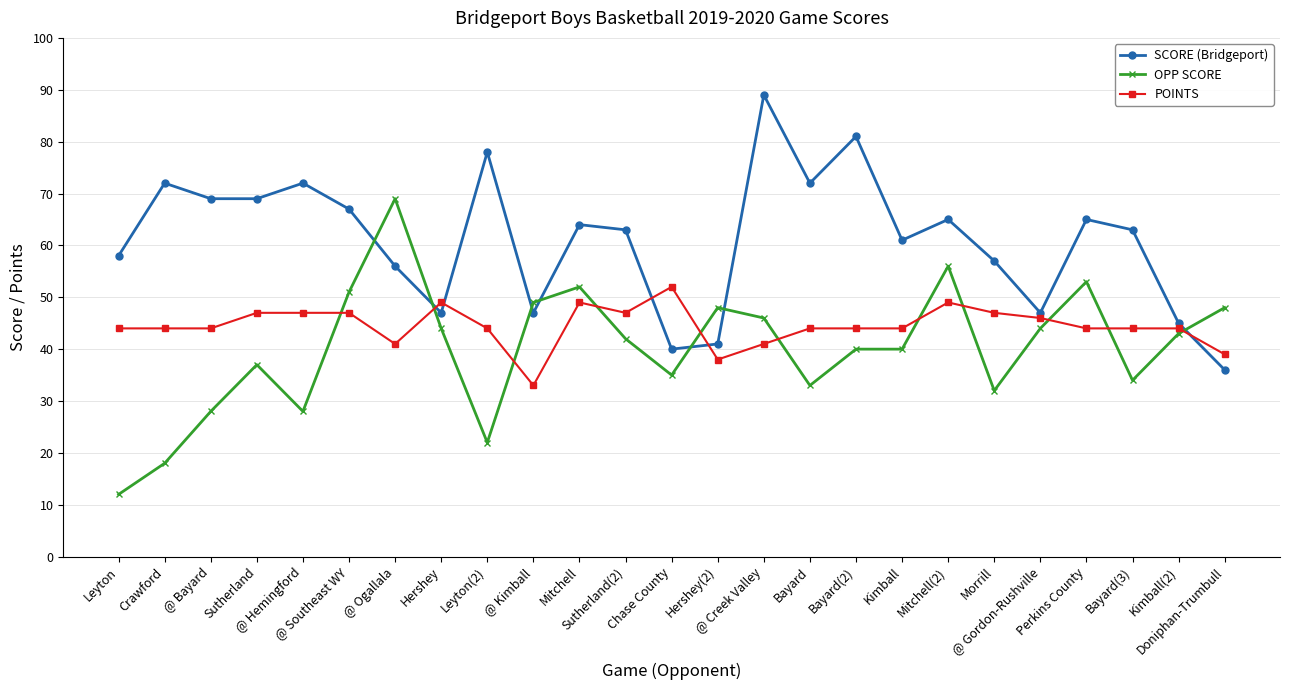

Reading right to left, what are all the values shown in this chart?

SCORE (Bridgeport): 36	45	63	65	47	57	65	61	81	72	89	41	40	63	64	47	78	47	56	67	72	69	69	72	58
OPP SCORE: 48	43	34	53	44	32	56	40	40	33	46	48	35	42	52	49	22	44	69	51	28	37	28	18	12
POINTS: 39	44	44	44	46	47	49	44	44	44	41	38	52	47	49	33	44	49	41	47	47	47	44	44	44